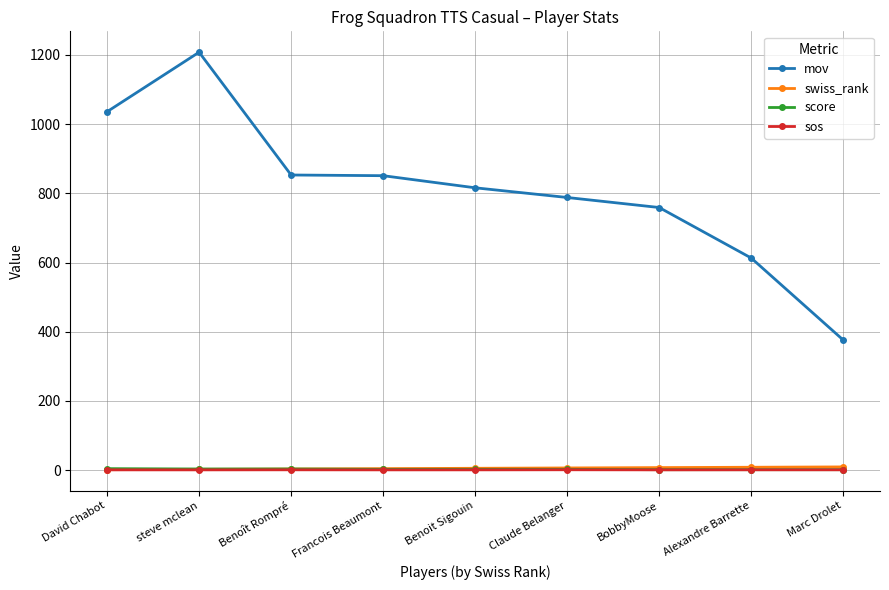

What is the difference between the maximum and second lowest values in the swiss_rank series?

7.0